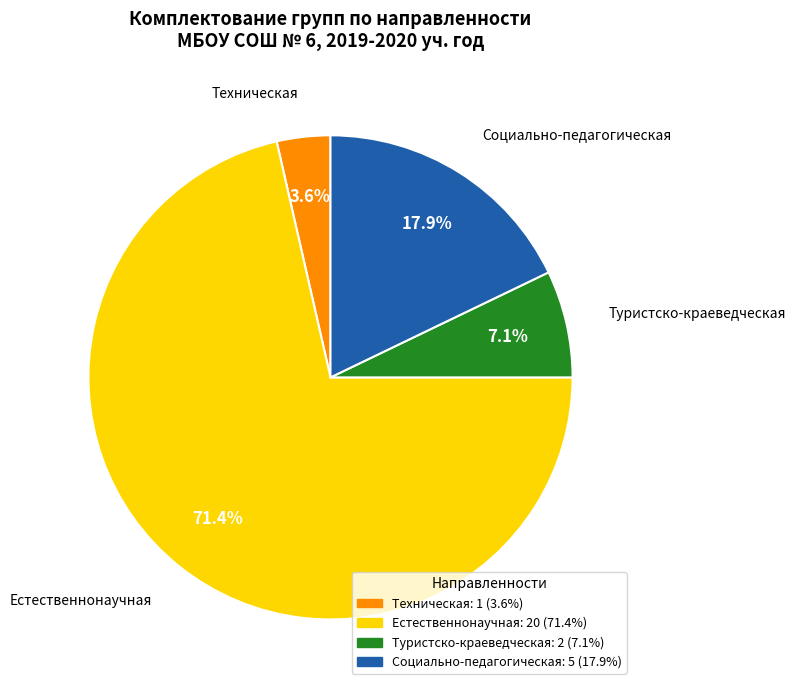

Is there any slice that represents more than half of the pie?

Yes